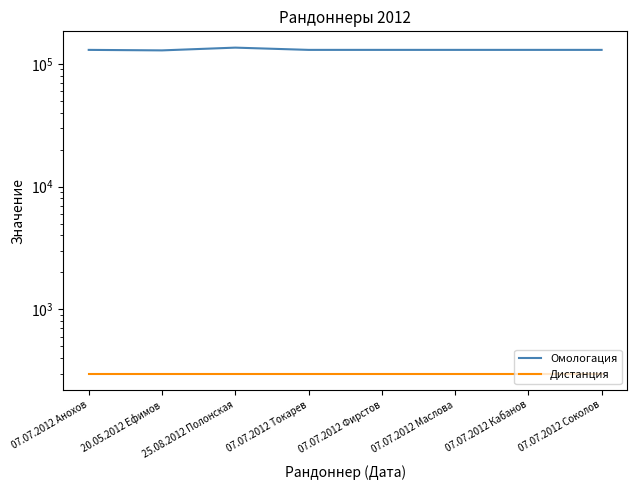

How many lines are shown in the chart?

2